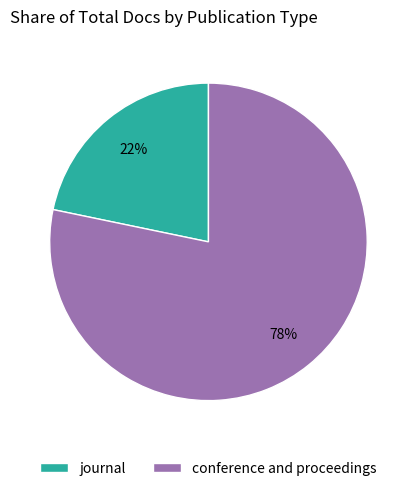

What is the smallest slice in the pie chart?

journal